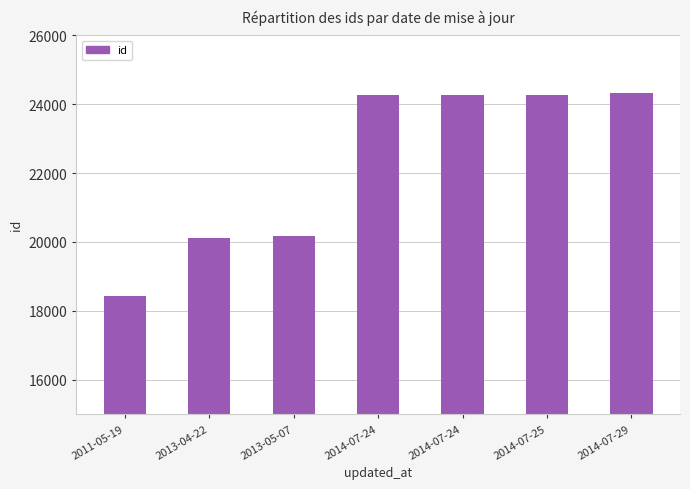

How many data points are less than 24258?

3